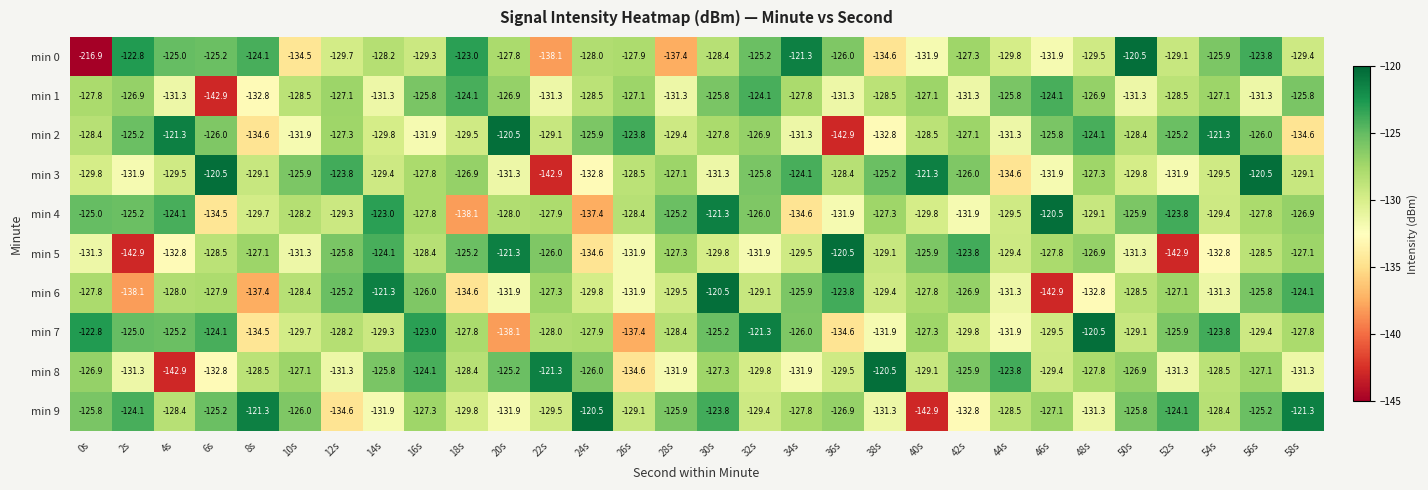

True or false: min 2 has a value of -120.5 at 20s.

True